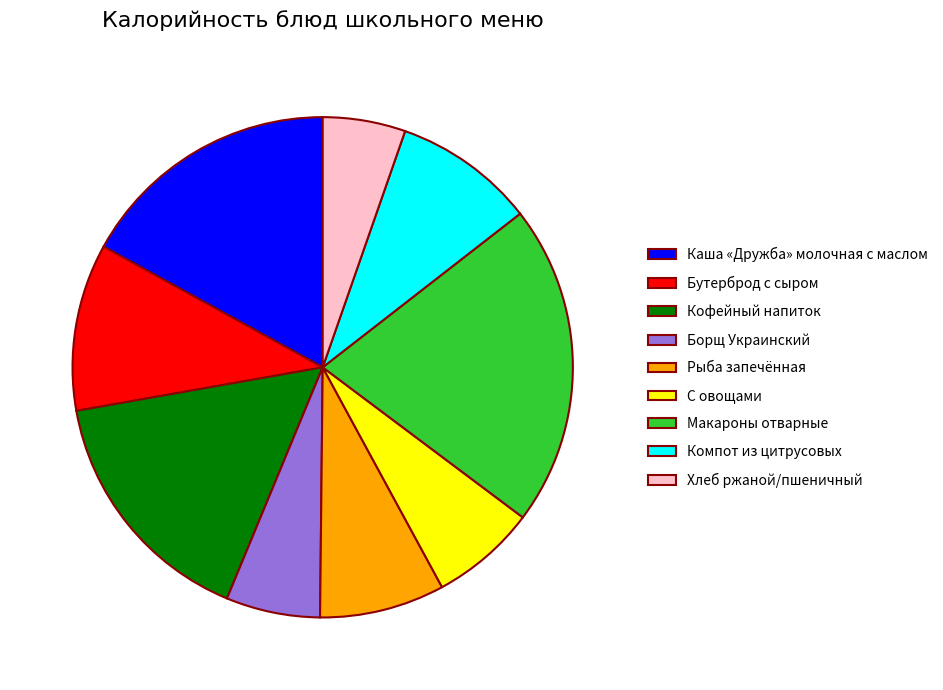

Rank the categories by value from highest to lowest.

Макароны отварные, Каша «Дружба» молочная с маслом, Кофейный напиток, Бутерброд с сыром, Компот из цитрусовых, Рыба запечённая, С овощами, Борщ Украинский, Хлеб ржаной/пшеничный